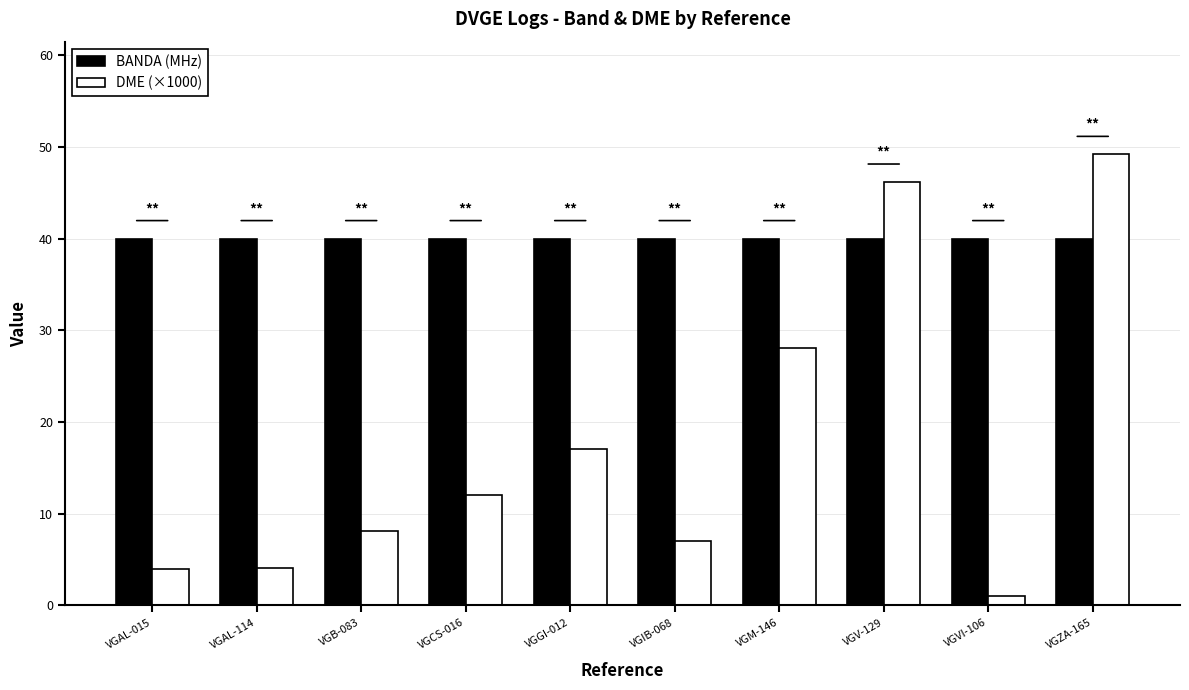

What is the approximate value of BANDA (MHz) at VGAL-114?

40.0